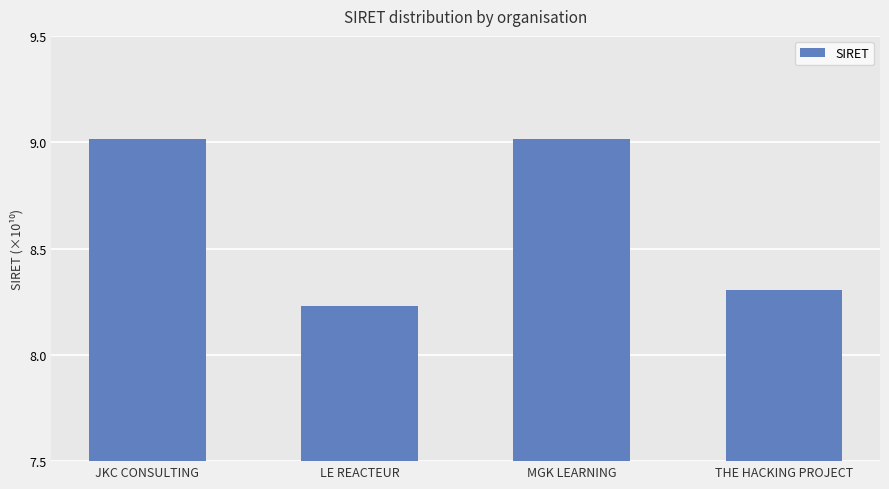

Does the chart contain stacked bars?

No